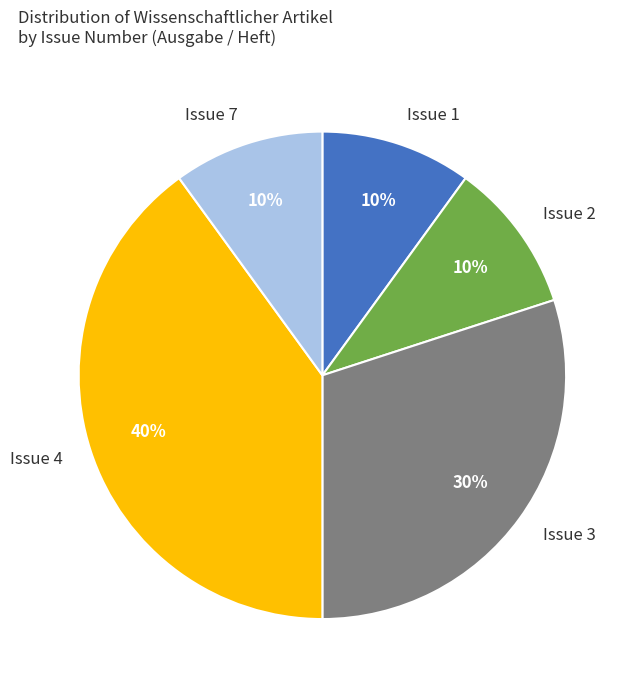

Between Issue 2 and Issue 4, which is larger?

Issue 4